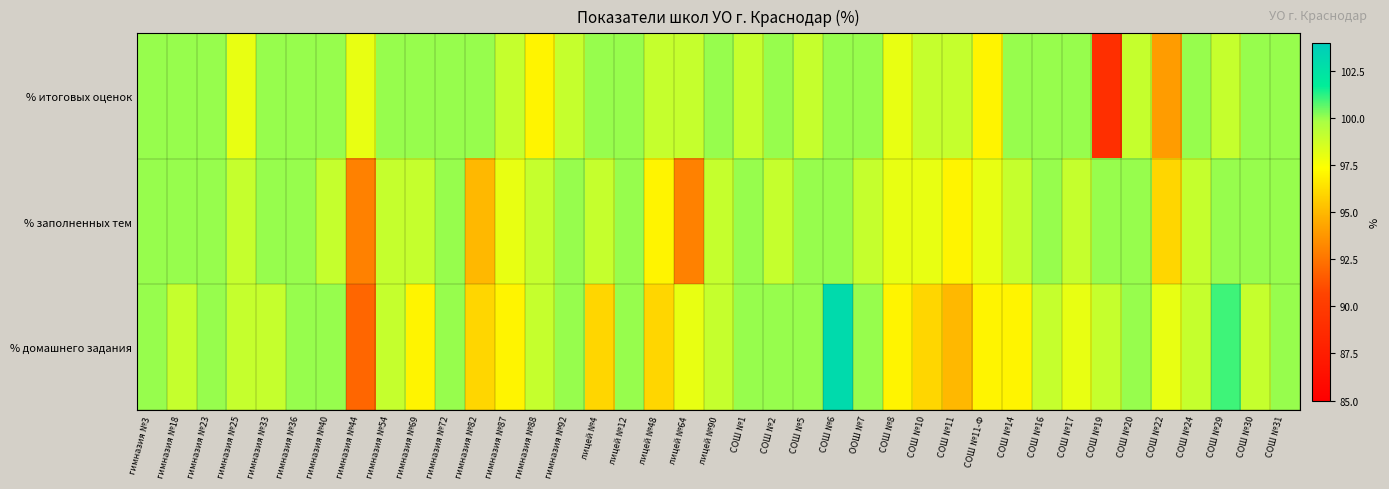

What is the total value across all series at СОШ №11-Ф?

292